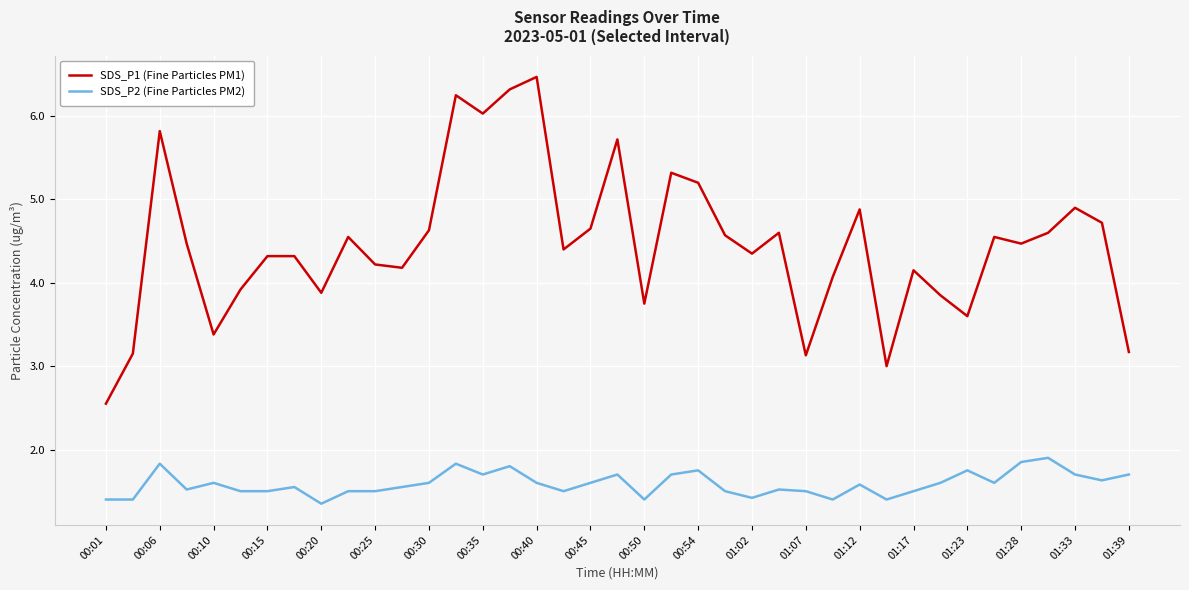

Which series has the largest range (max minus min)?

SDS_P1 (Fine Particles PM1)